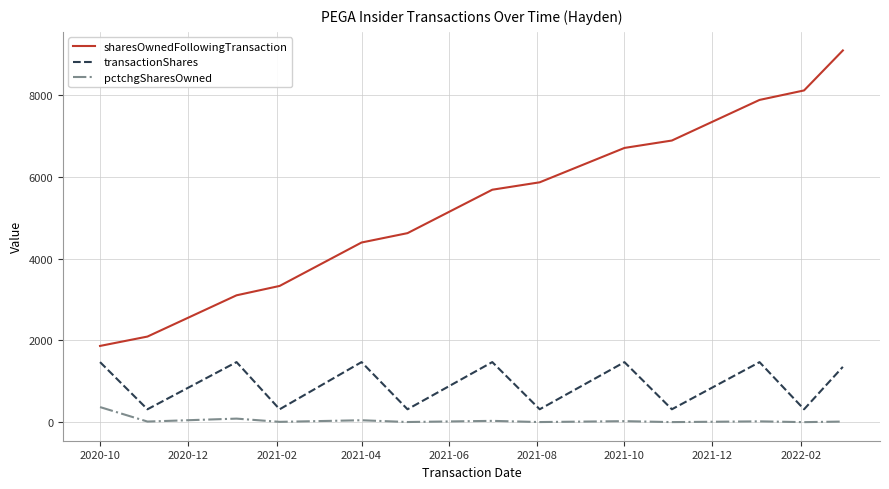

Rank the series by their average value, from highest to lowest.

sharesOwnedFollowingTransaction, transactionShares, pctchgSharesOwned